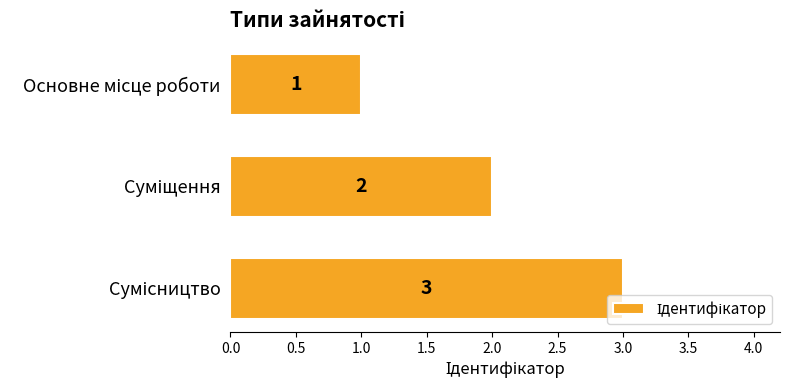

What is the sum of all values?

6